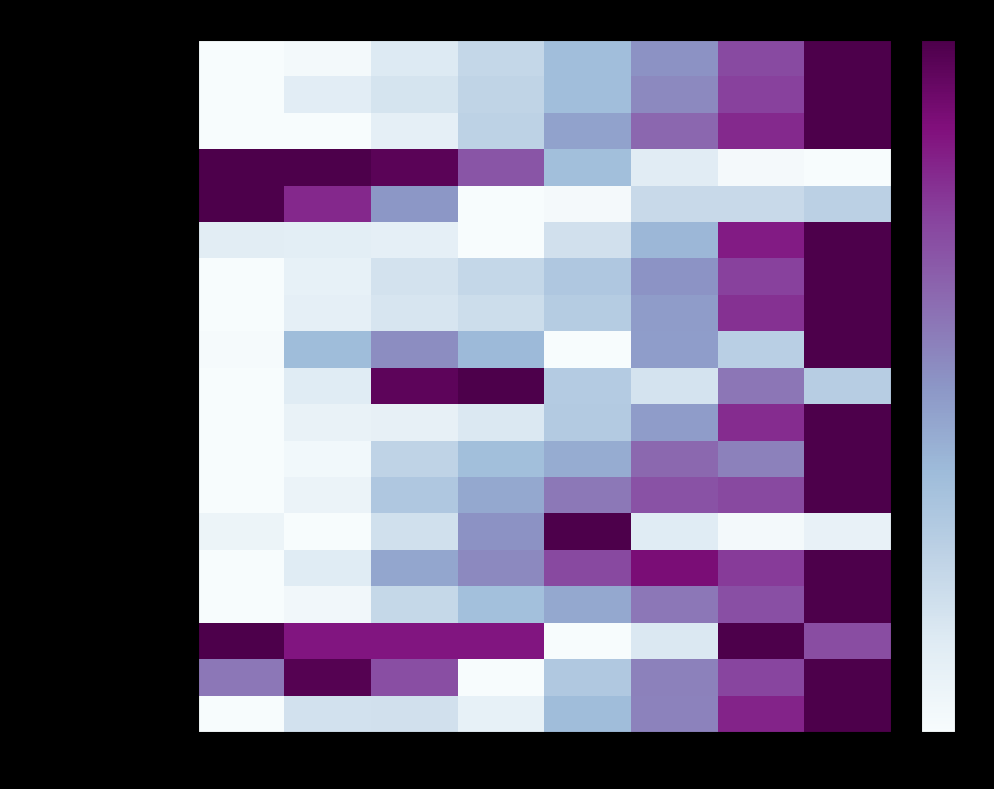

How many series are shown in this chart?

19